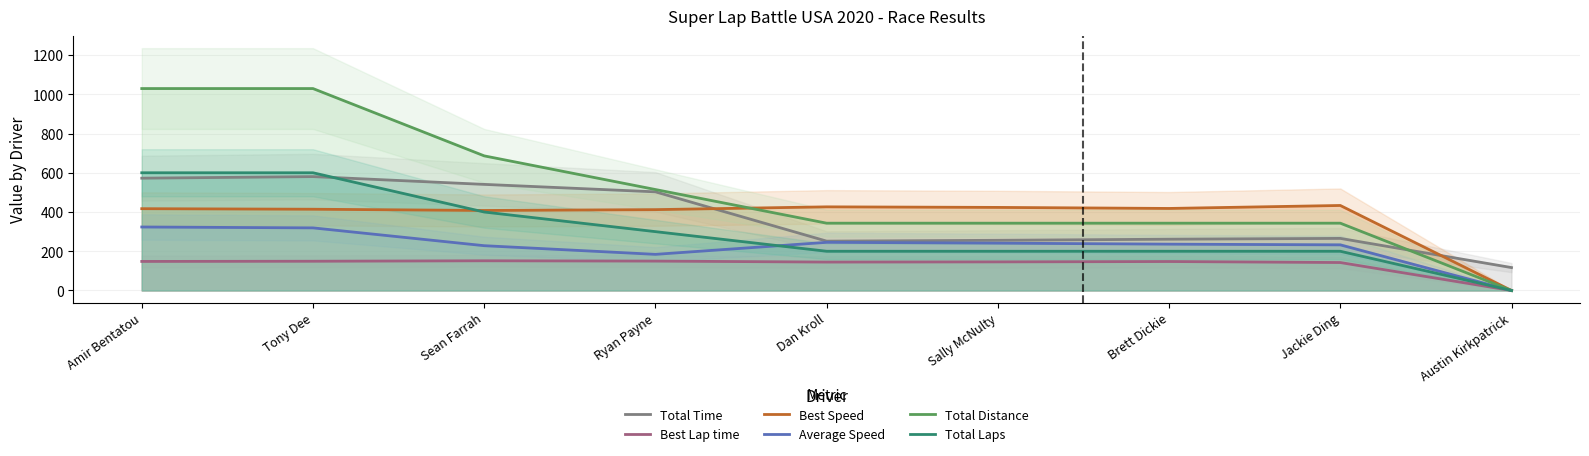

At how many categories does at least one series exceed 395?

8